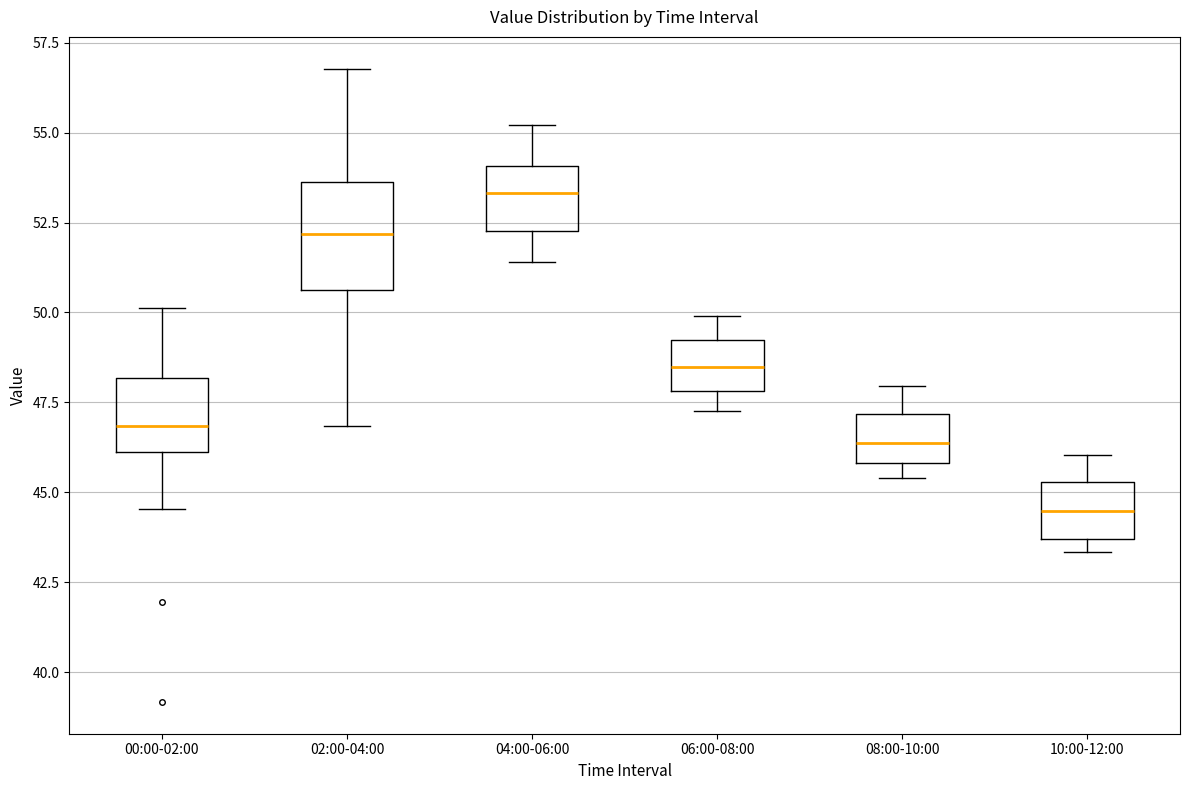

Which box has the lowest median line?

10:00-12:00